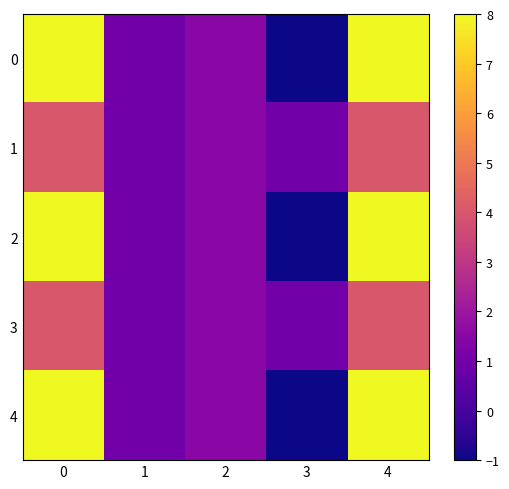

At how many categories does at least one series exceed 6?

2